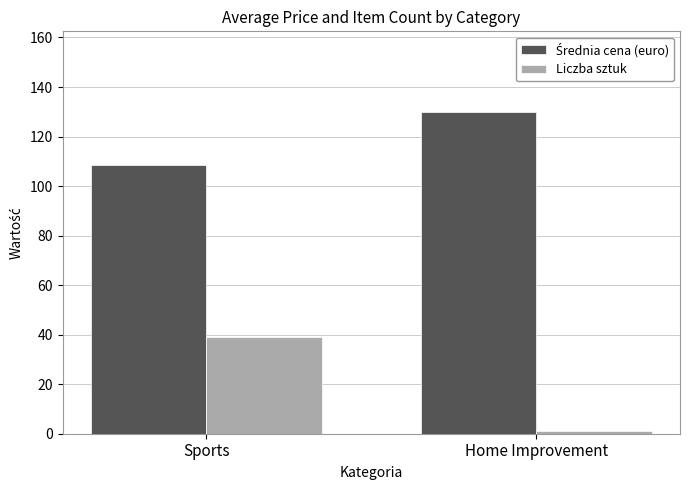

At how many categories does at least one series exceed 125?

1